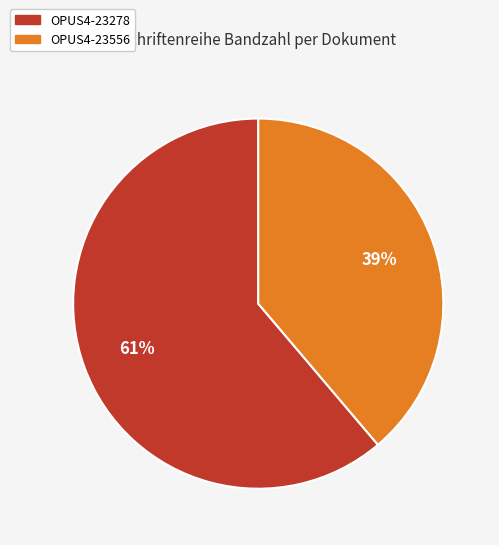

What percentage is the OPUS4-23556 slice, to the nearest percent?

39%